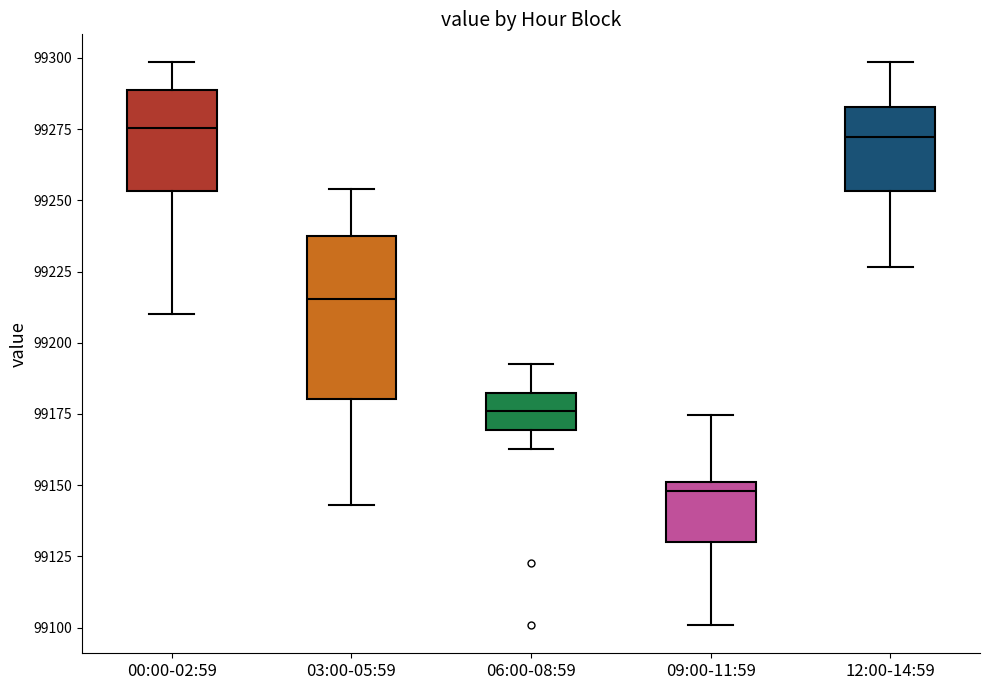

Where does the upper whisker of the box for 03:00-05:59 end on the y-axis? The values are not printed on the chart, so give them approximately, as read against the axis.

99255